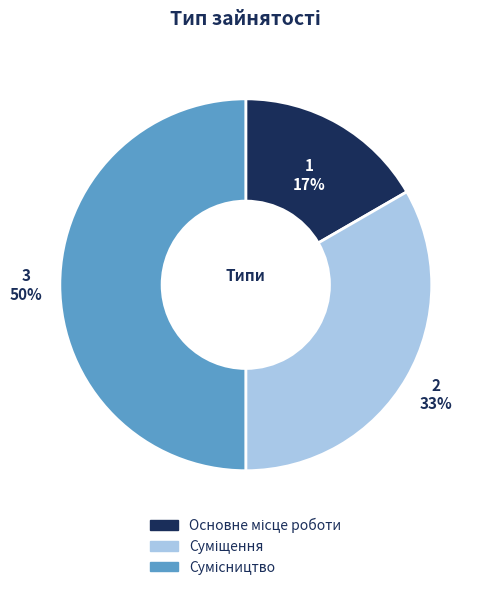

To the nearest percent, what is the average slice percentage?

33%